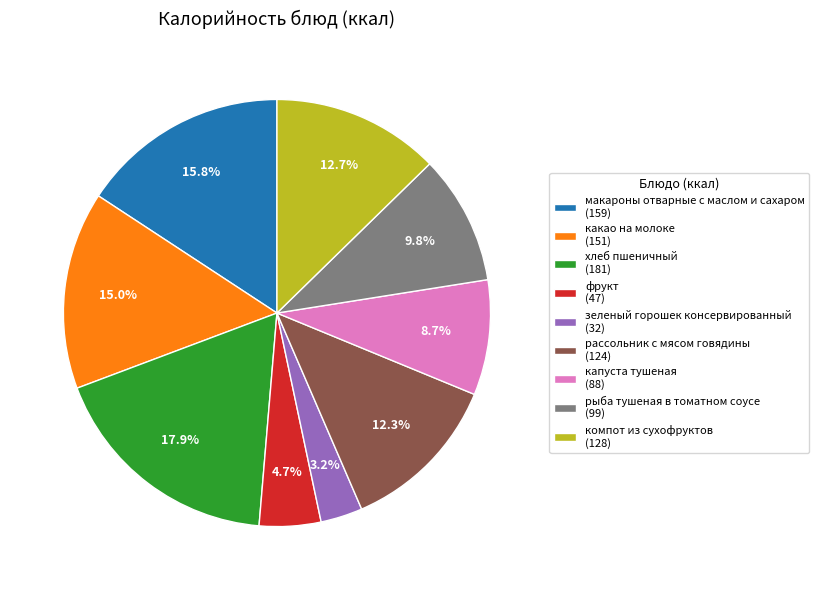

Is it true that рыба тушеная в томатном соусе is 1% of the pie?

False